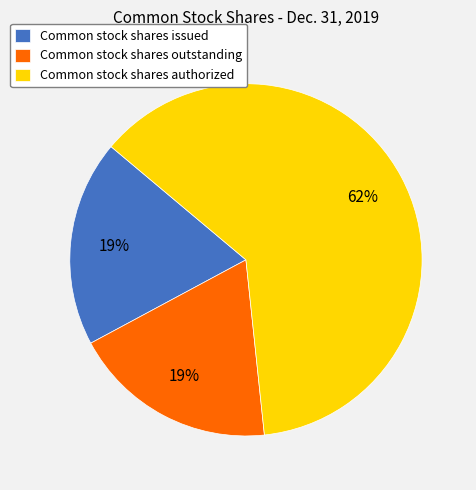

Is there a majority slice in this chart?

Yes